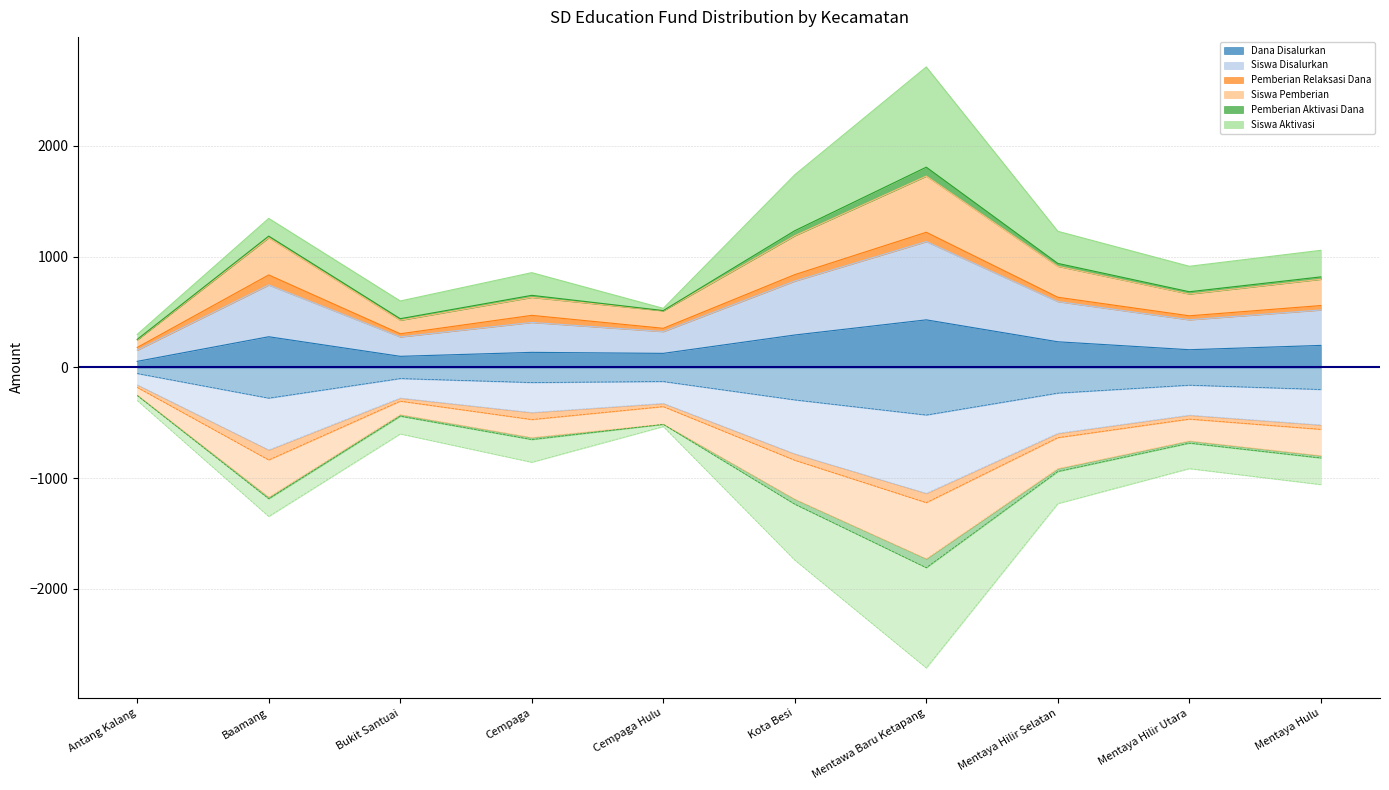

At how many categories does at least one series exceed 774?

3